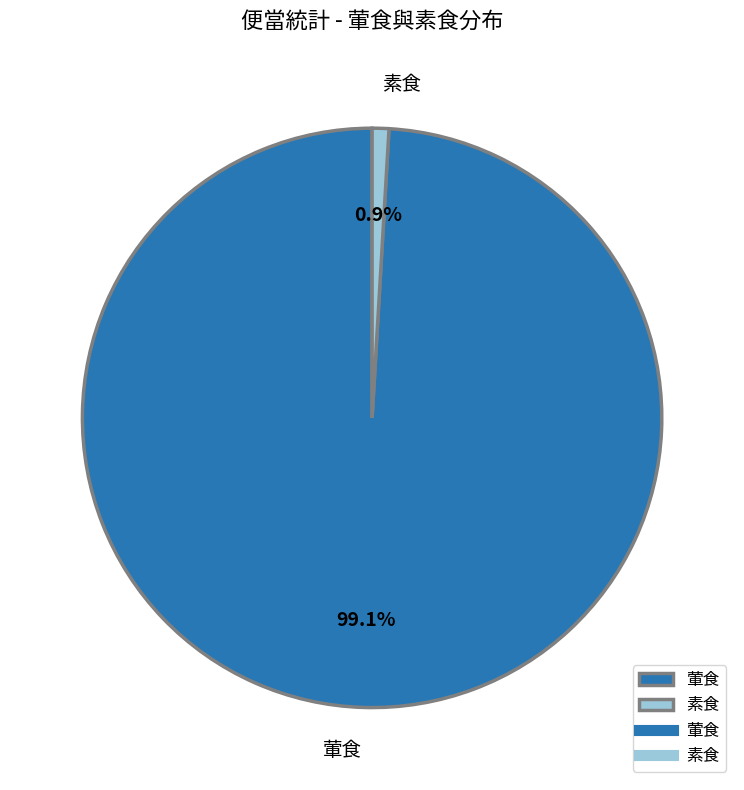

What is the ratio of the value at 葷食 to the value at 素食?

106.4